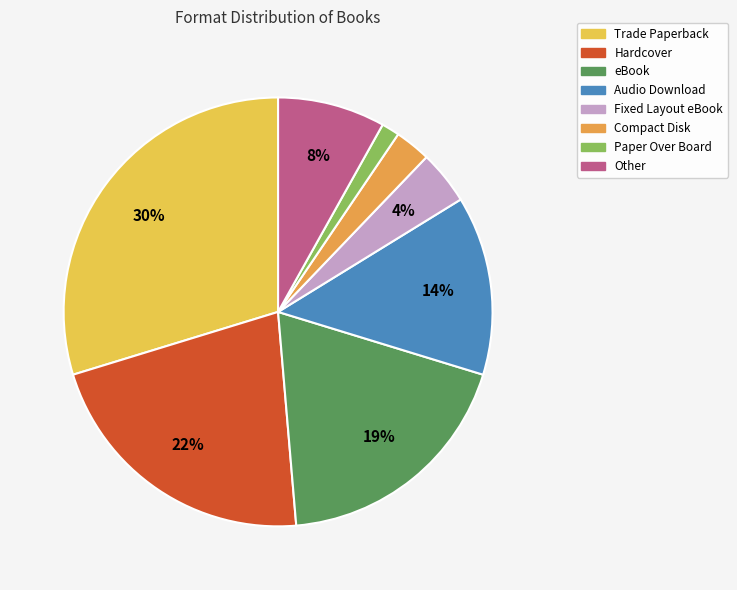

How many segments does this pie chart have?

8